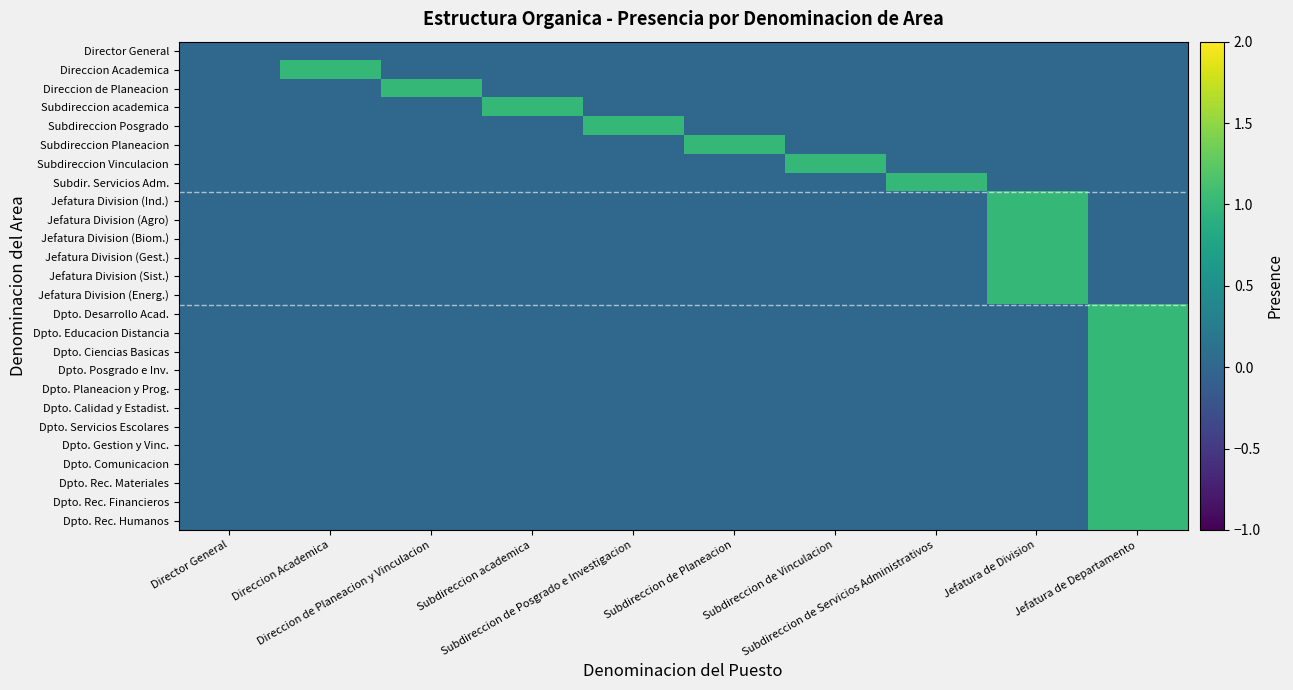

What is the total value across all series at Subdireccion academica?

1